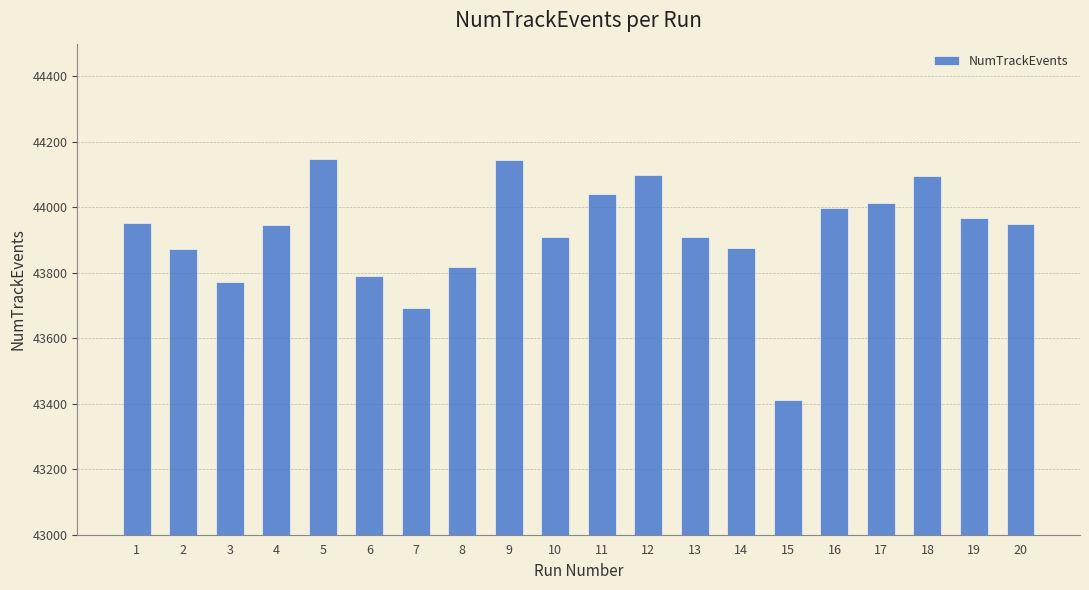

What is the value of the 3rd bar from the left?

43771